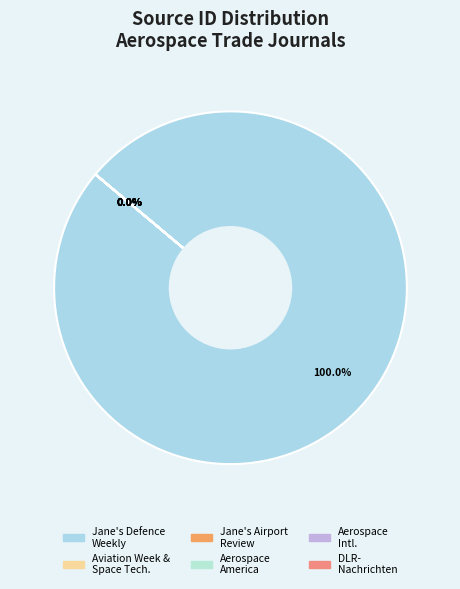

Rank the categories by value from highest to lowest.

IHS Jane's Defence Weekly, Jane's Airport Review, Aerospace International, DLR-Nachrichten, Aviation Week and Space Technology, Aerospace America